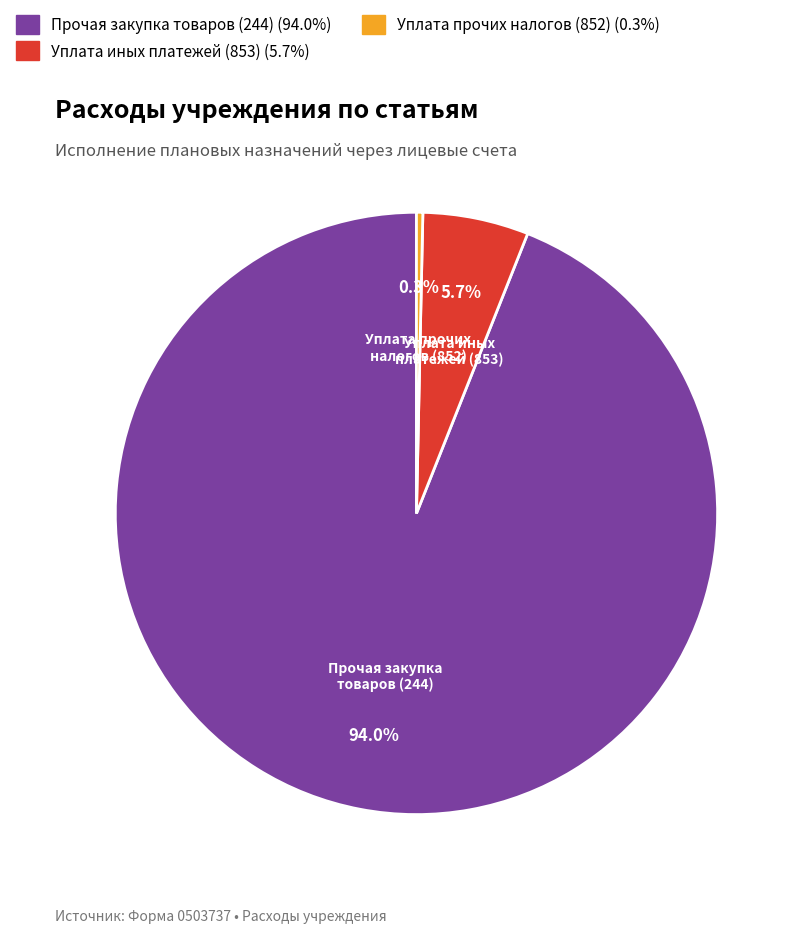

Rank the categories by value from lowest to highest.

Уплата прочих налогов (852), Уплата иных платежей (853), Прочая закупка товаров (244)